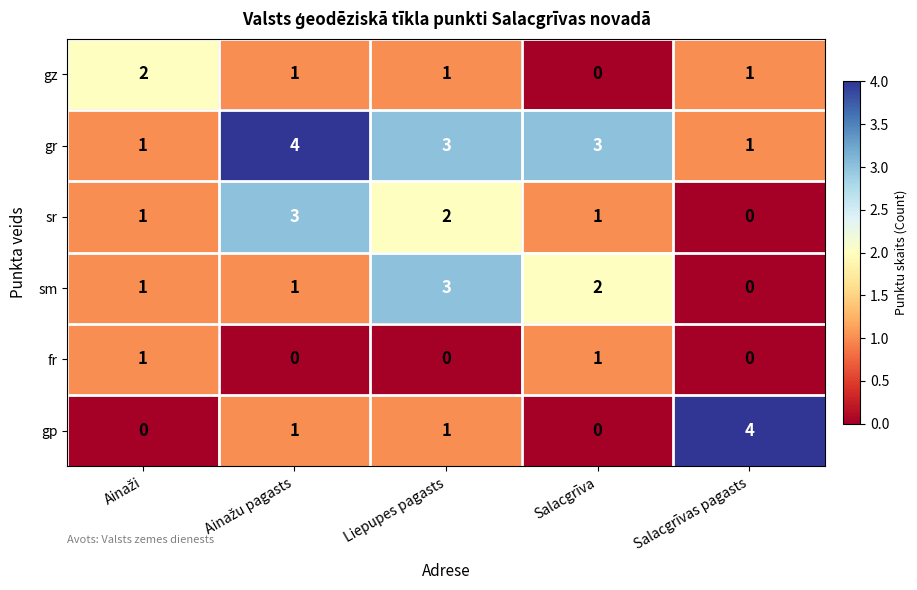

The sr series shows 2 at Liepupes pagasts. True or false?

True